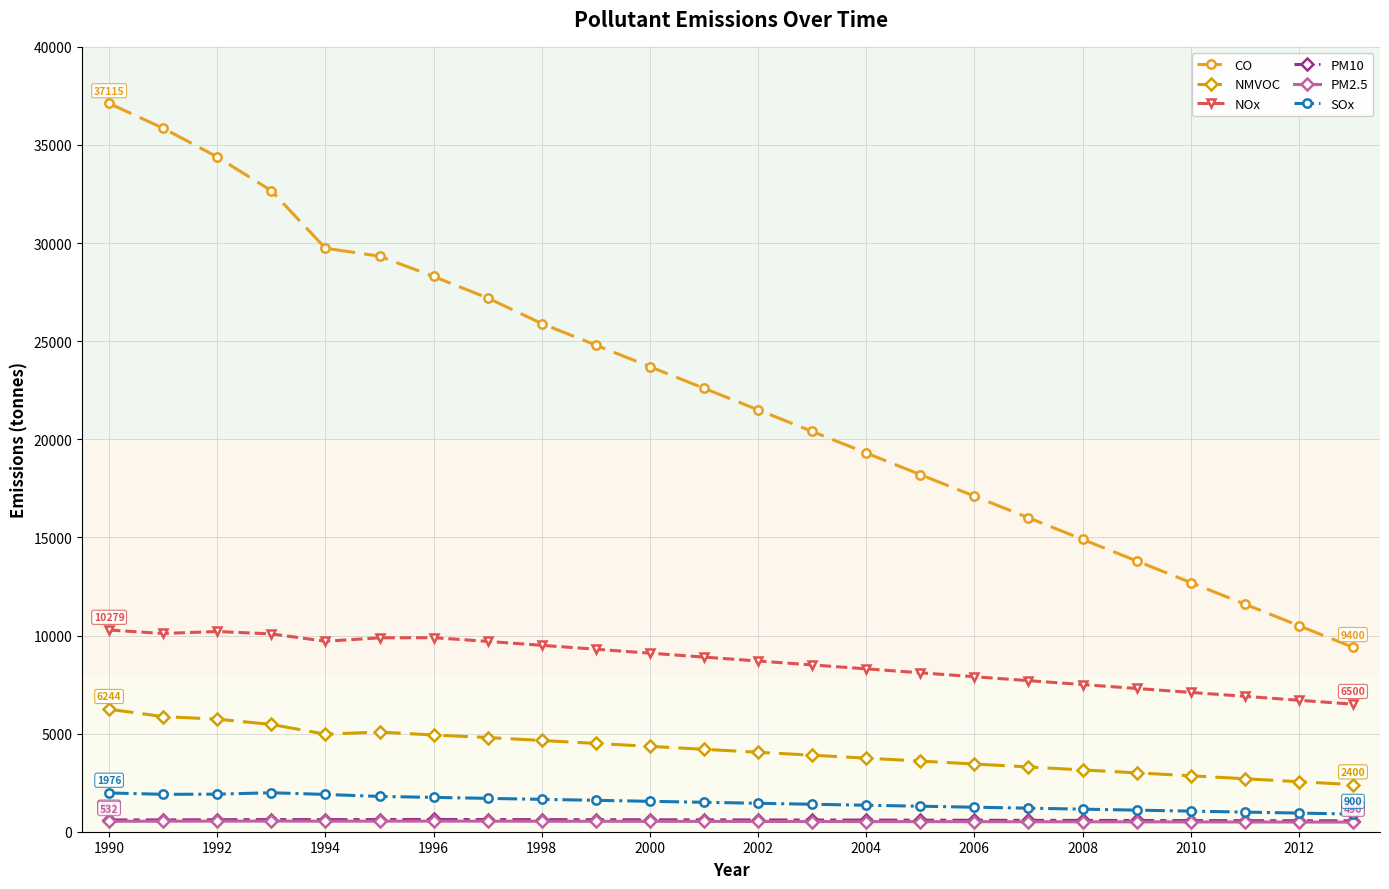

What is the value of the CO point at the 24th from the left?

9400